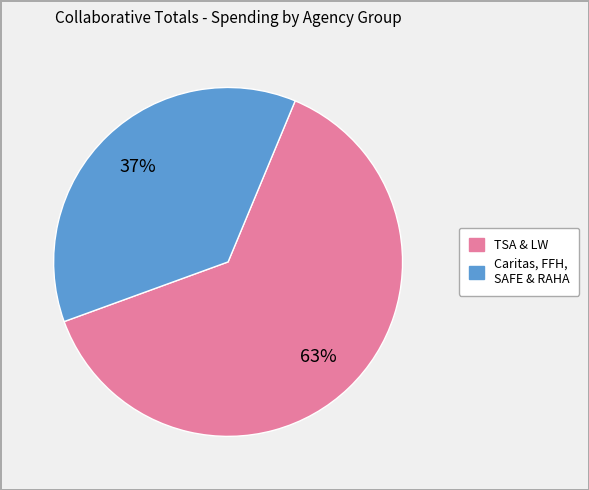

To the nearest percent, what is the difference between the largest and smallest slice percentages?

26%